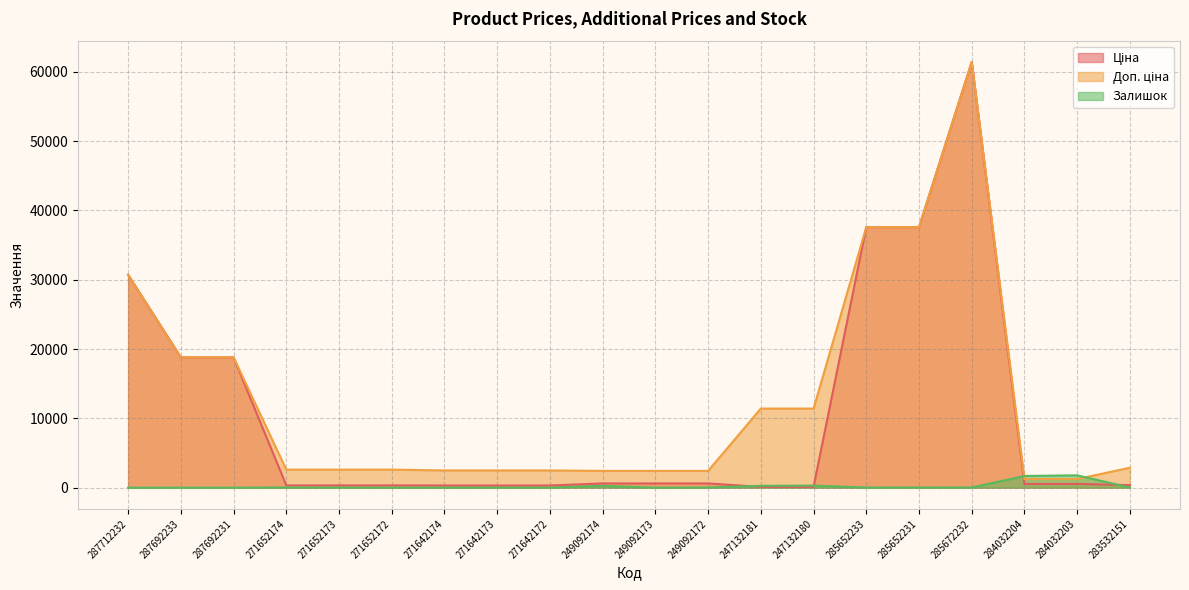

What is the total value across all series at 285672232?

122884.5